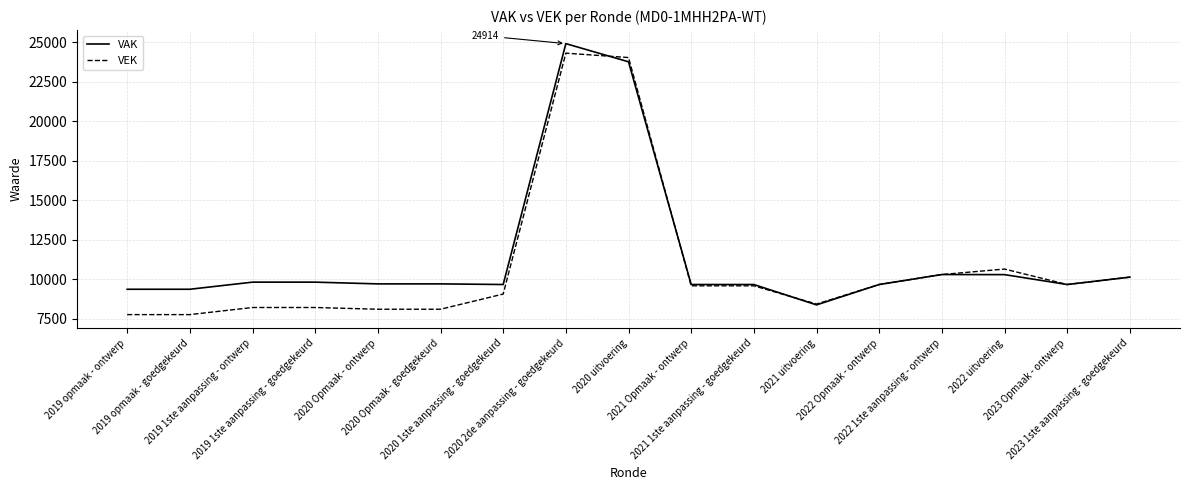

Is it true that VEK equals 2079 at 2020 Opmaak - goedgekeurd?

False